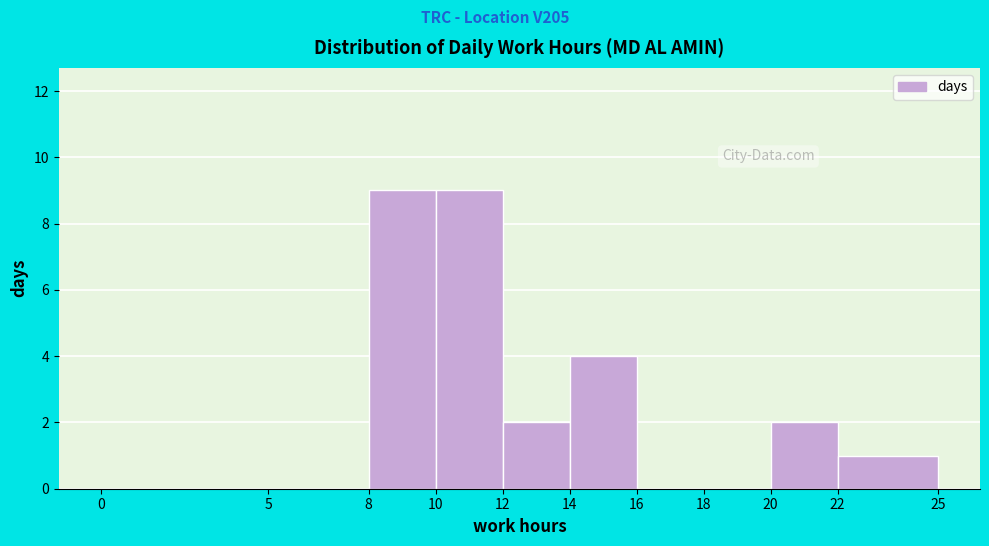

Reading left to right, list every bar in this chart as the range it spans on the x-axis followed by its height. The values are not printed on the chart, so give them approximately, as read against the axis.

0 to 5: 0
5 to 8: 0
8 to 10: 9
10 to 12: 9
12 to 14: 2
14 to 16: 4
16 to 18: 0
18 to 20: 0
20 to 22: 2
22 to 25: 1